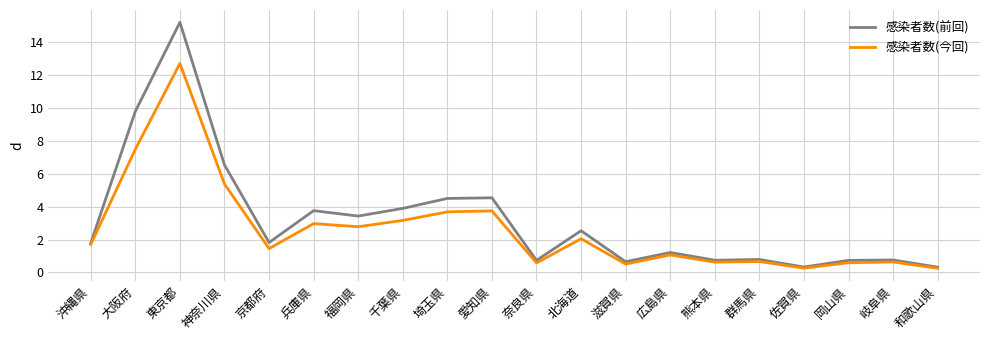

What is the total value across all series at 和歌山県?

0.6